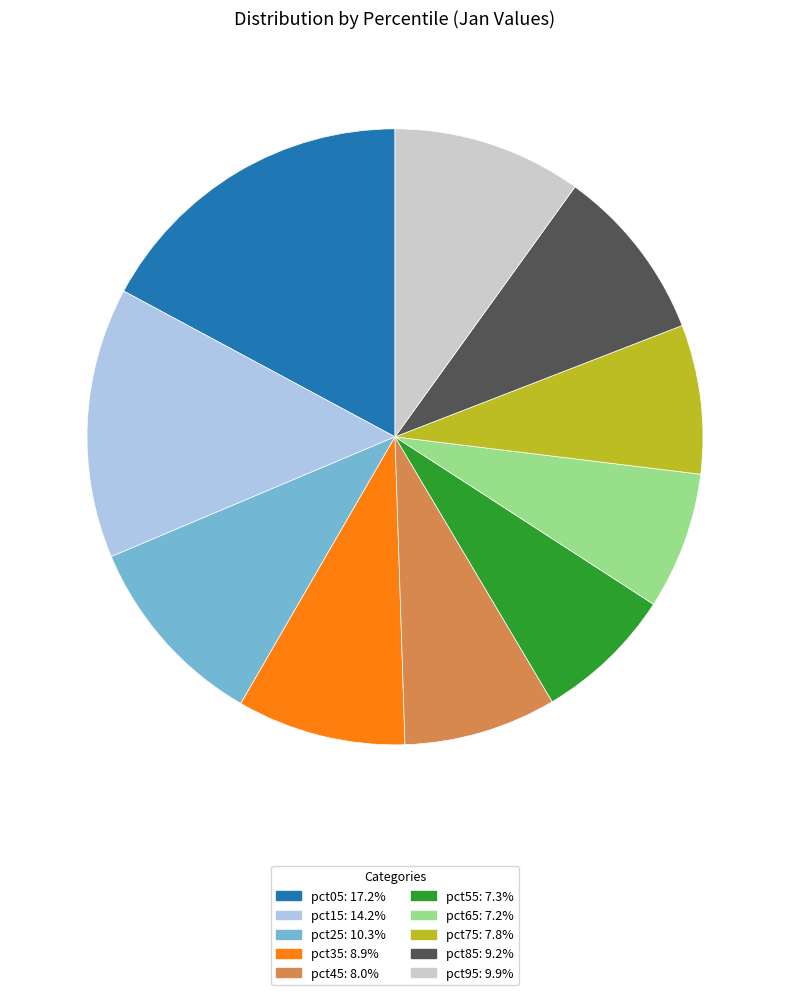

Is there a majority slice in this chart?

No